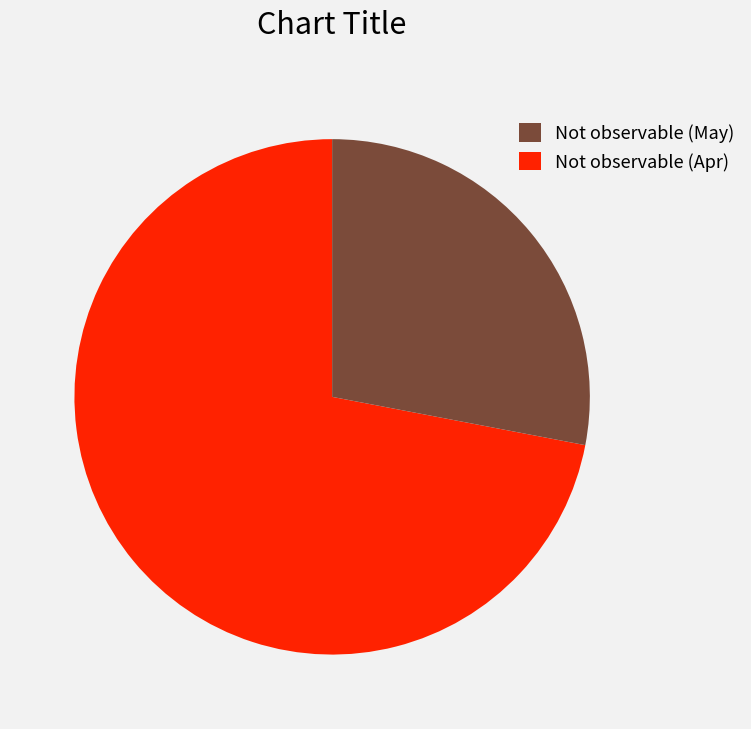

What is the smallest slice in the pie chart?

Not observable (Apr)